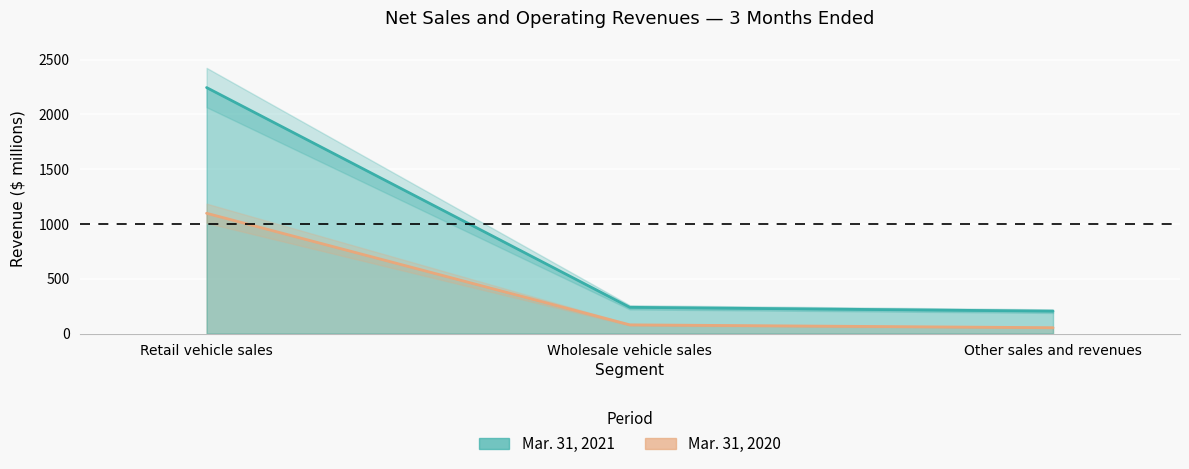

What is the difference between the maximum and minimum values in the Cost of sales series?

1044